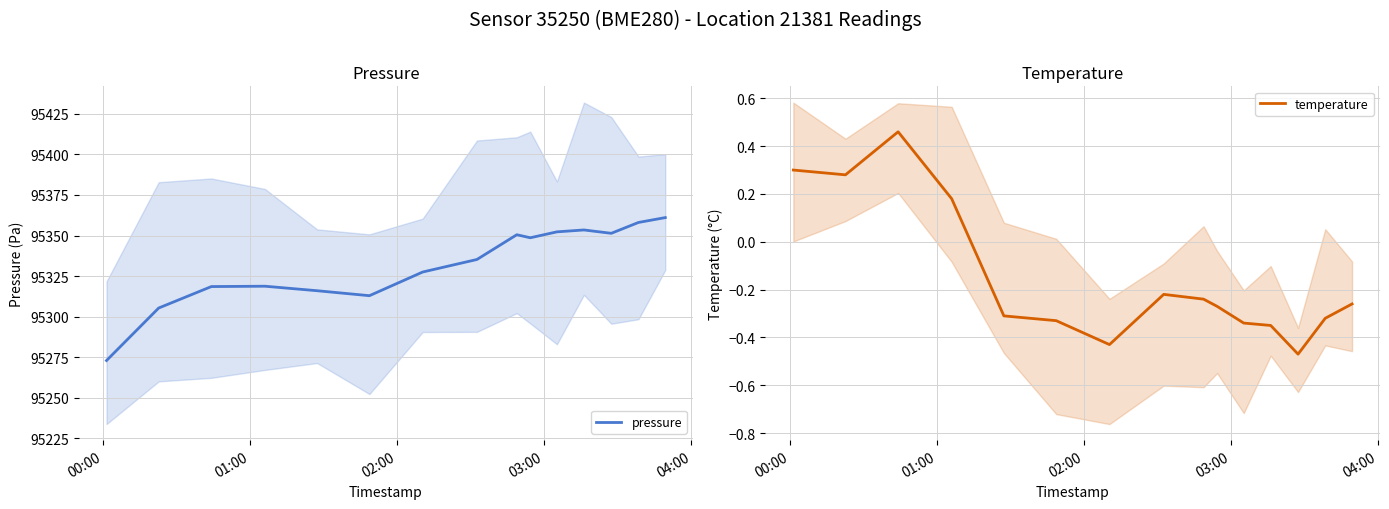

What is the maximum value for pressure?

95361.1